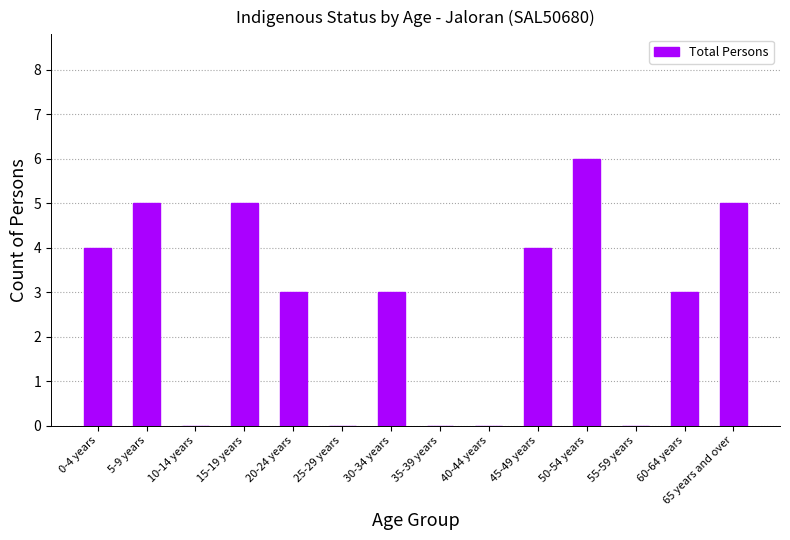

Count the number of categories in the chart.

14